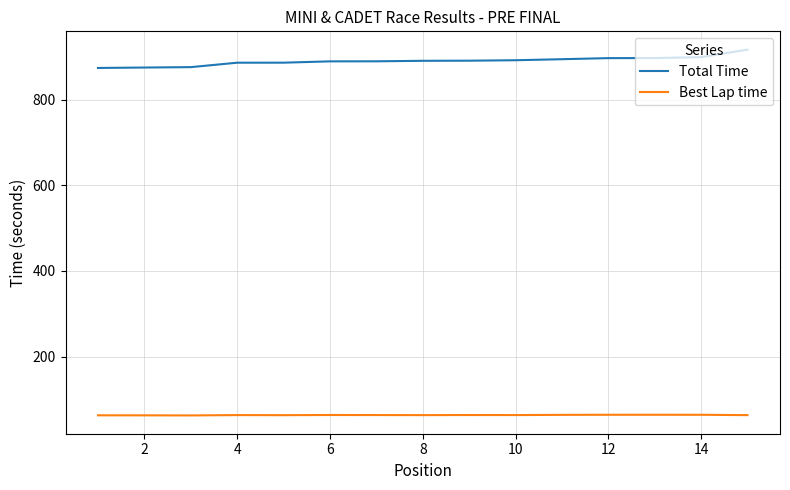

What is the greatest value displayed?

917.4